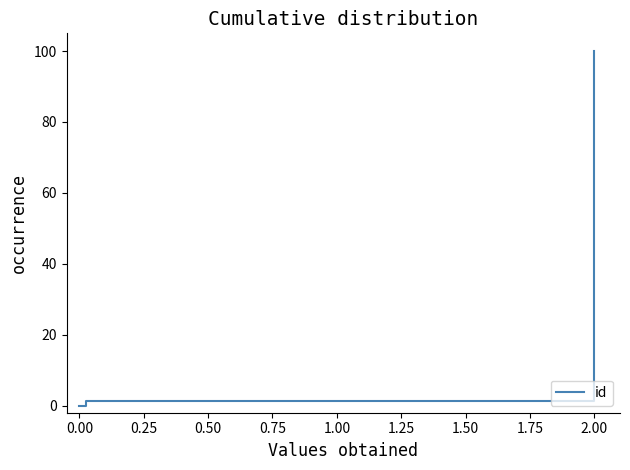

What is the difference between the maximum and second lowest values?

98.7